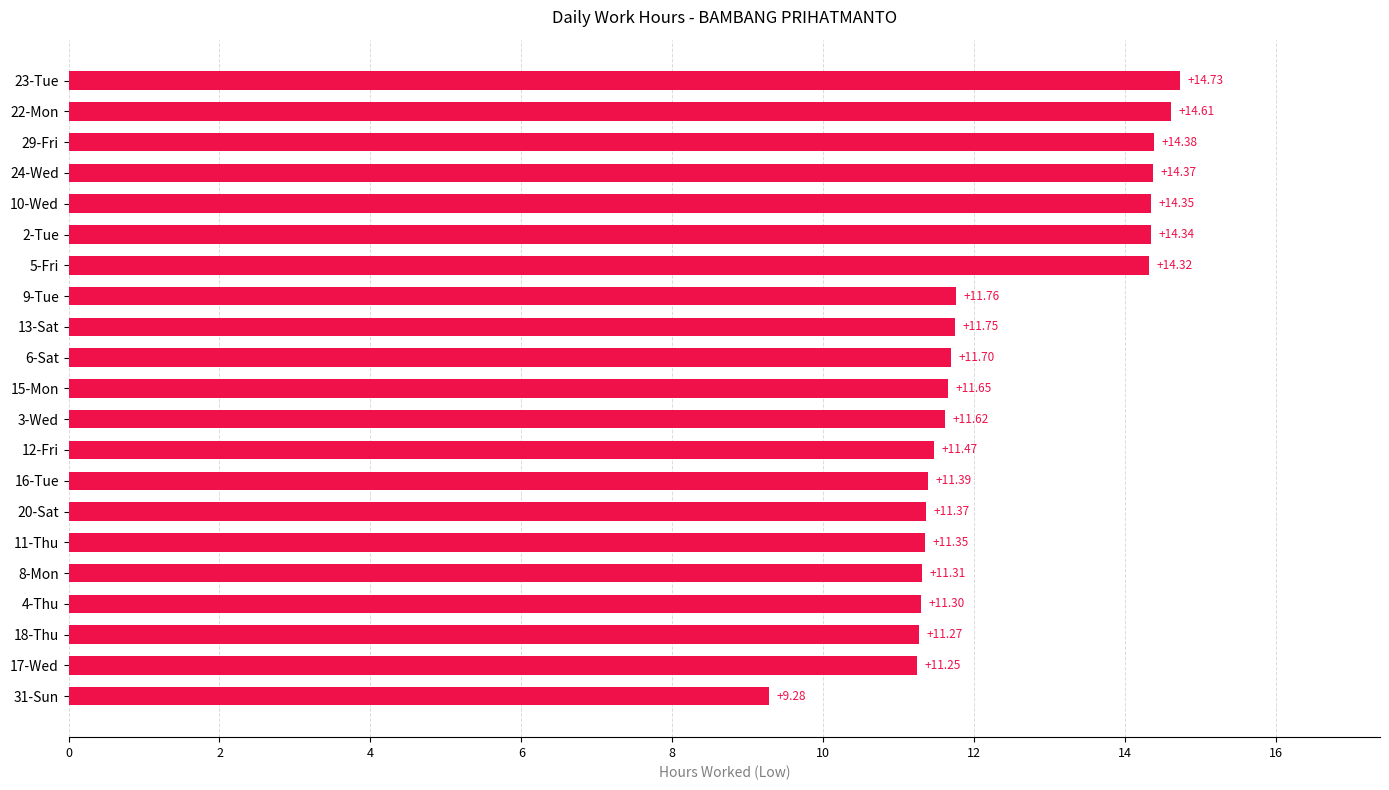

List the labels in order of value, smallest first.

31-Sun, 17-Wed, 18-Thu, 4-Thu, 8-Mon, 11-Thu, 20-Sat, 16-Tue, 12-Fri, 3-Wed, 15-Mon, 6-Sat, 13-Sat, 9-Tue, 5-Fri, 2-Tue, 10-Wed, 24-Wed, 29-Fri, 22-Mon, 23-Tue